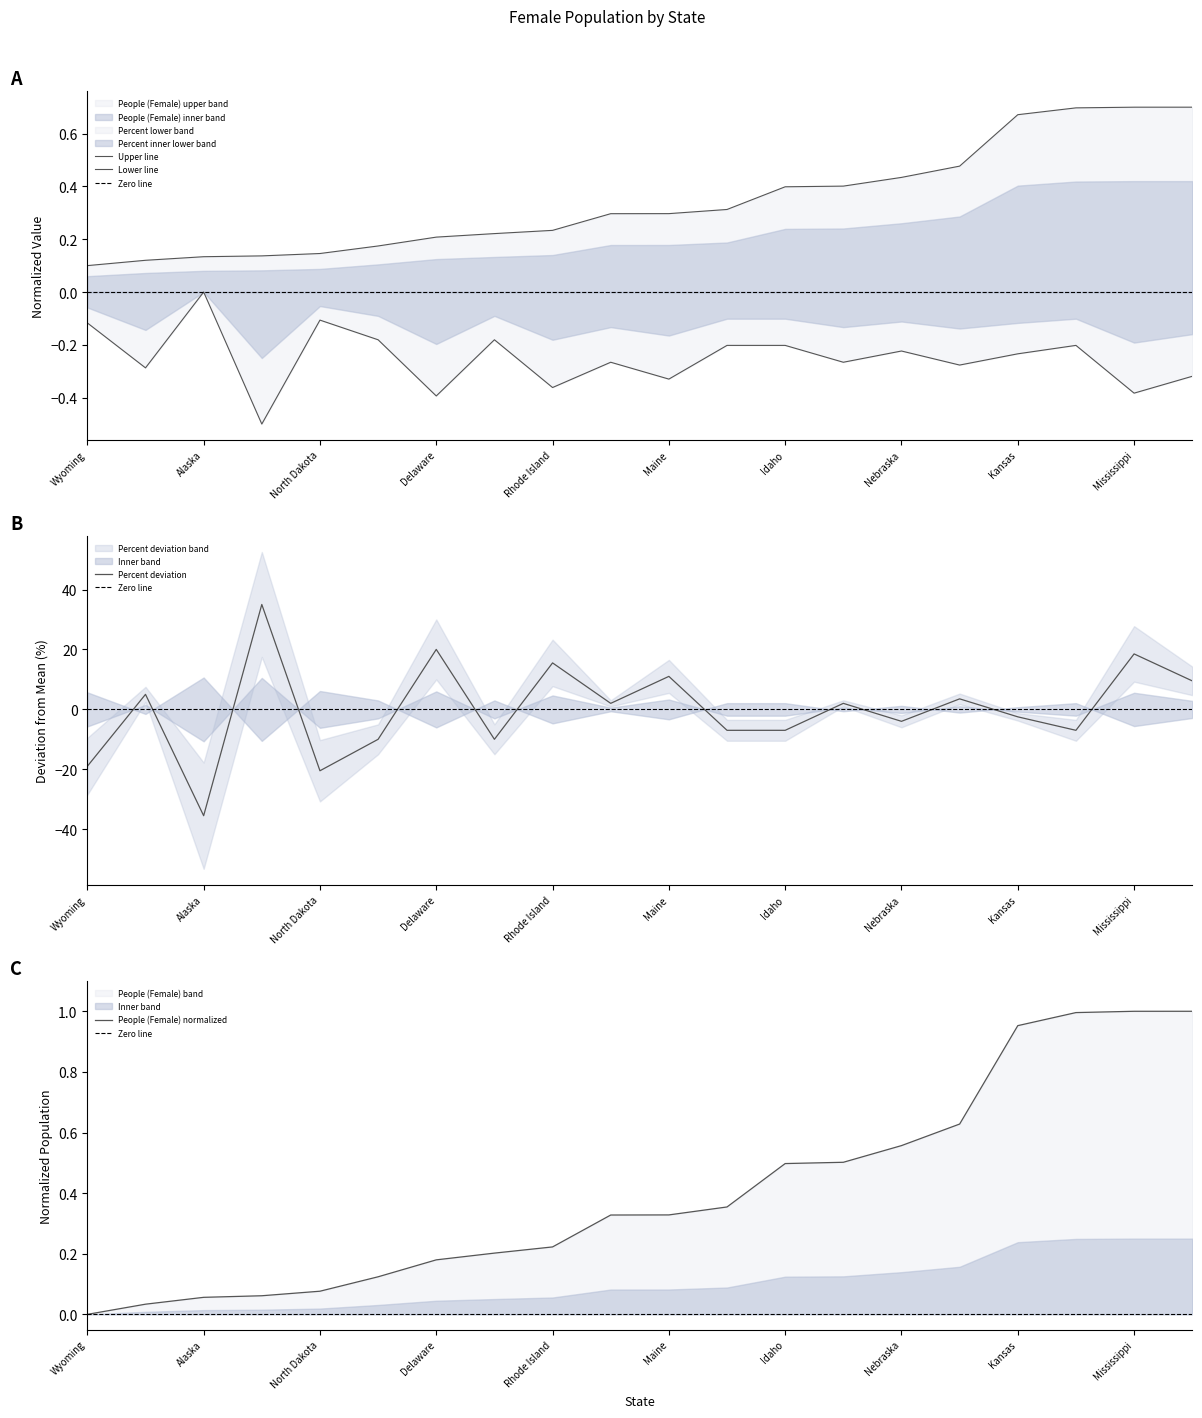

Which label corresponds to the smallest value in the chart?

District of Columbia